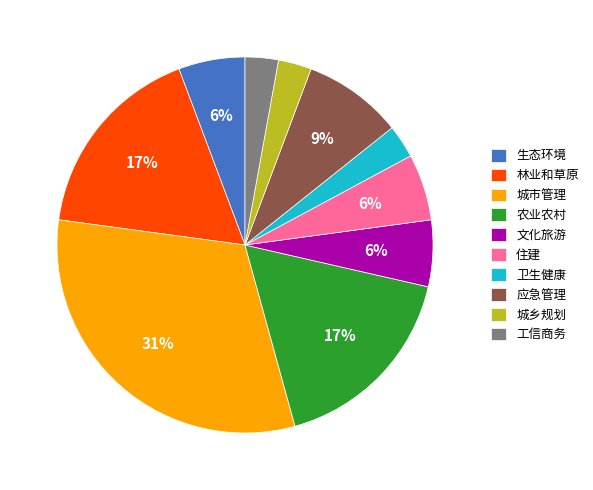

Which has a higher value, 城市管理 or 林业和草原?

城市管理